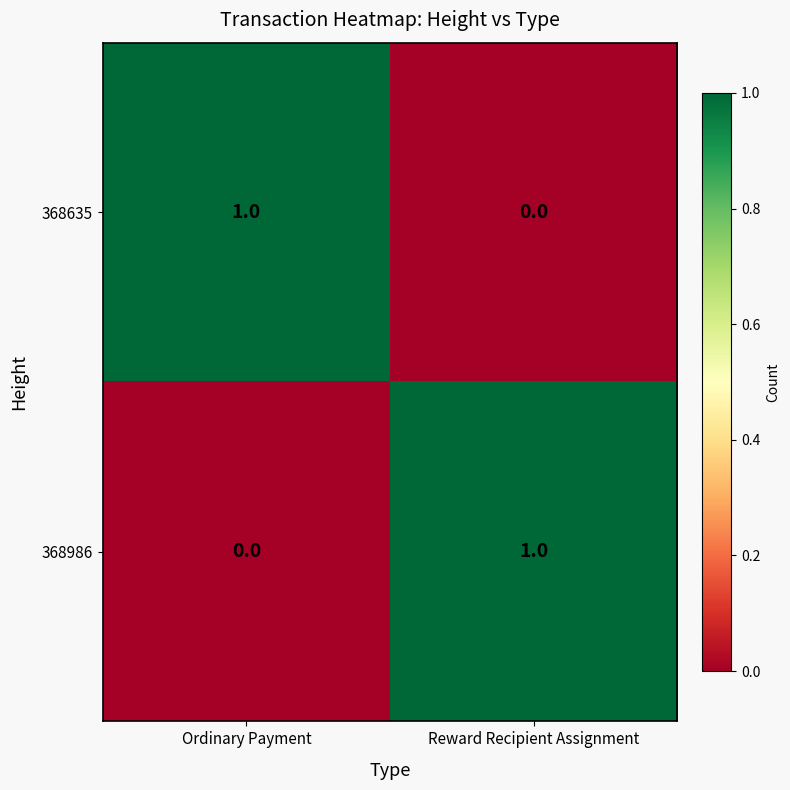

Reading left to right, transcribe all the data shown in this chart.

368635: 1	0
368986: 0	1